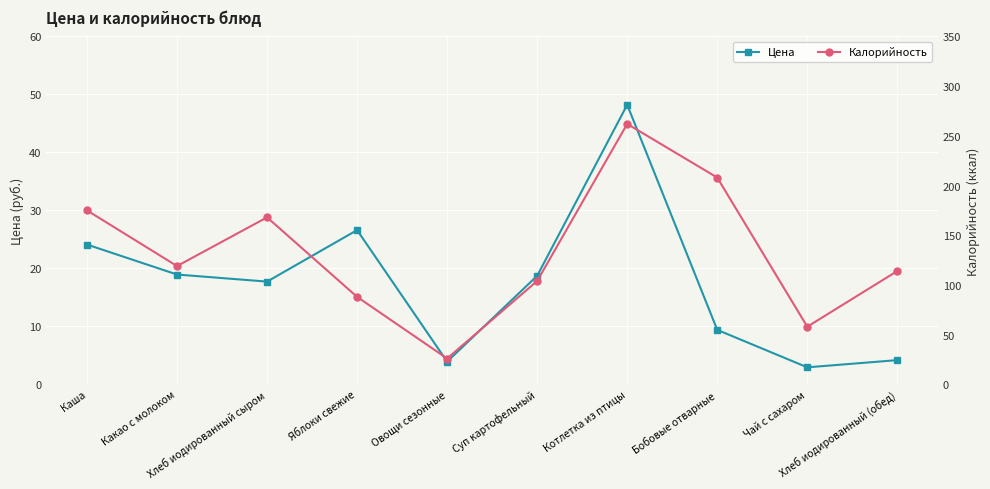

What is the value of the Калорийность point at the 2nd from the left?

119.0